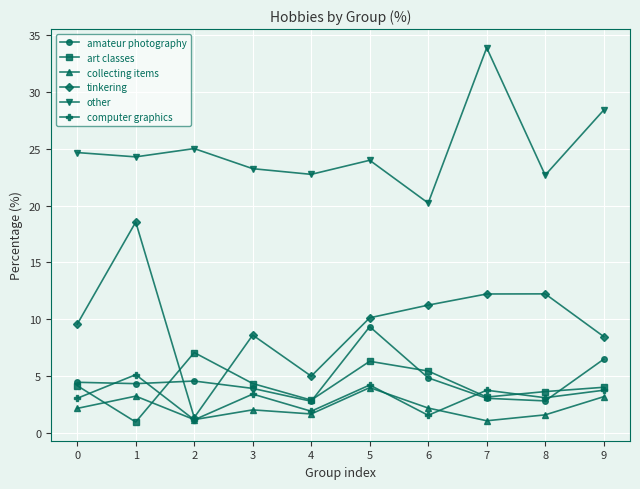

Where is the first local minimum for other?

1